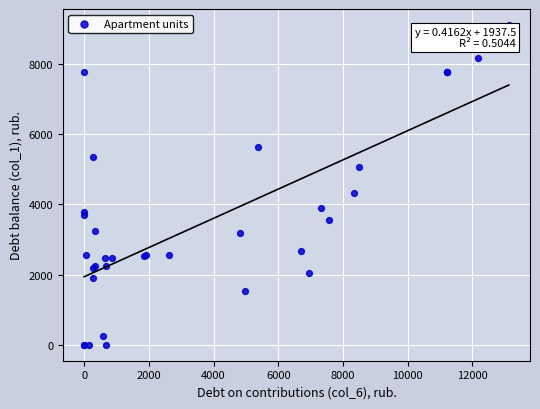

What Y value in the scatter plot is closest to 4555?

4333.0